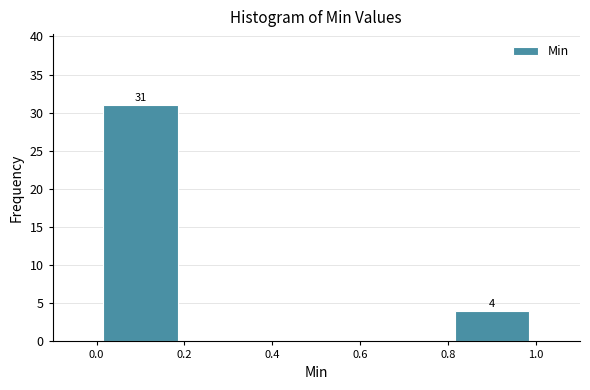

Over which range of the x-axis is the bar tallest?

0.0 to 0.2